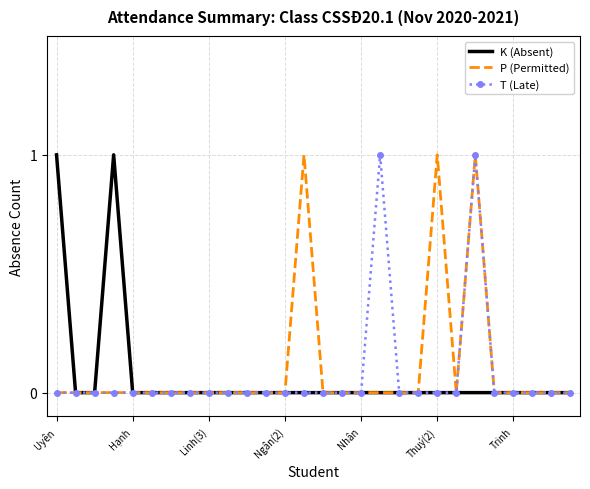

The value of P (Permitted) at Trinh is 0. True or false?

True